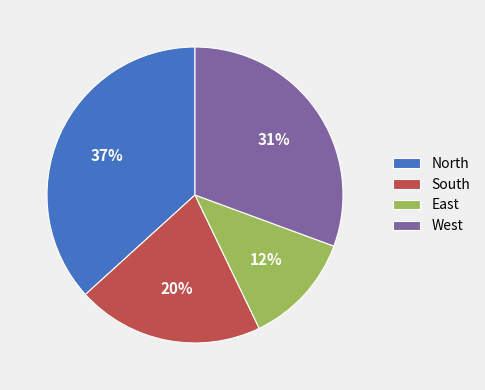

Rank the categories by value from lowest to highest.

East, South, West, North